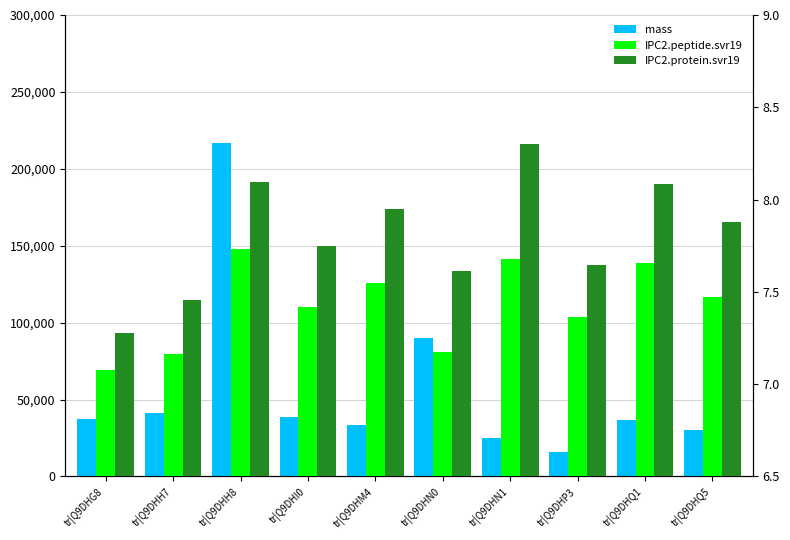

What is the label of the 7th bar from the left?

tr|Q9DHN1